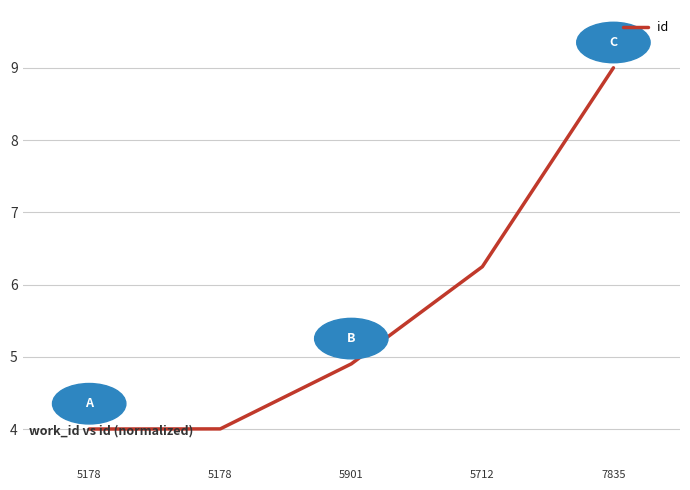

Reading left to right, list all the values displayed in this chart.

5178=4.0	5178=4.0	5901=4.9	5712=6.2	7835=9.0